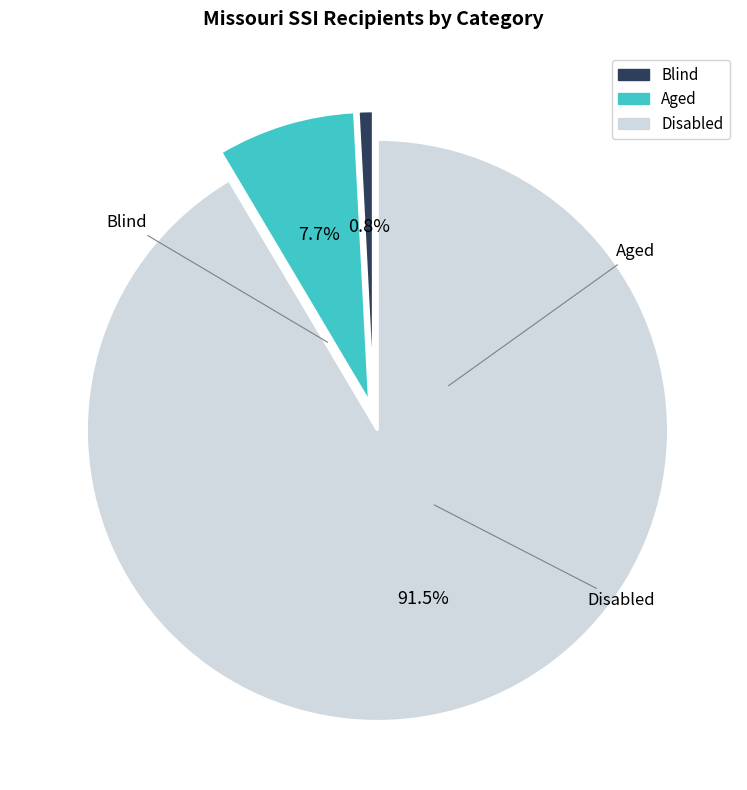

Count the number of slices in the pie.

3